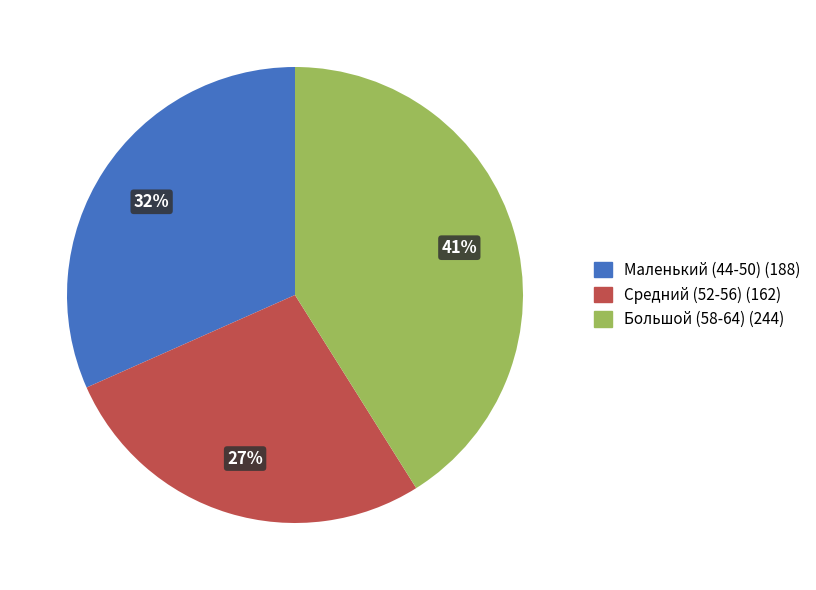

To the nearest percent, what is the difference between the largest and smallest slice percentages?

14%